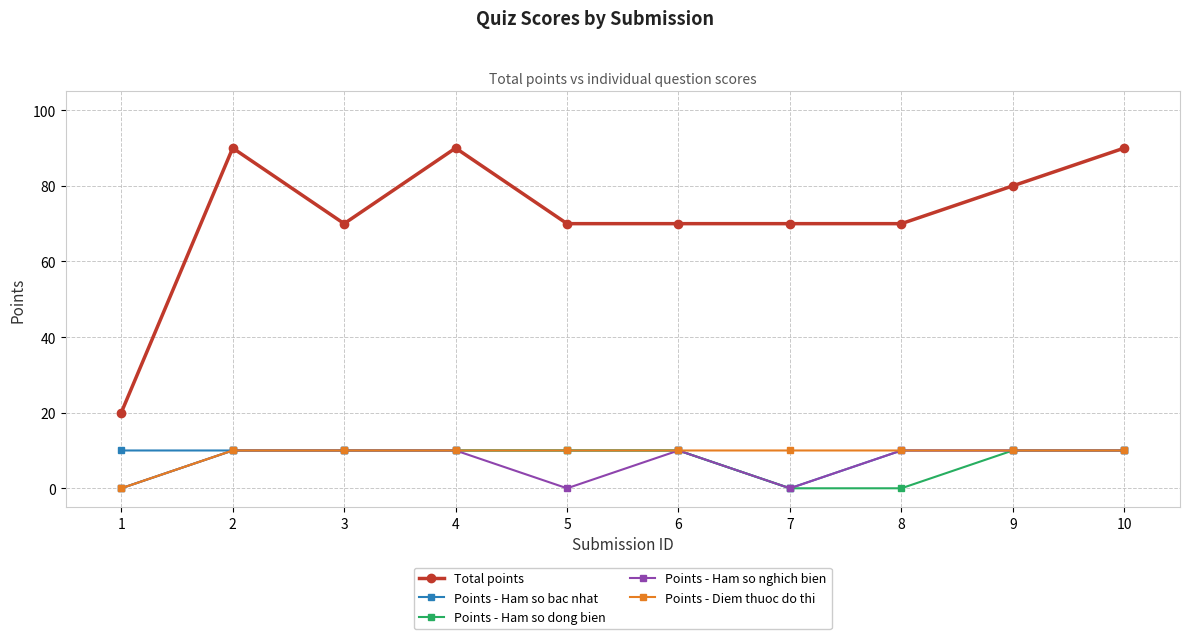

What is the total value across all series at 4?

130